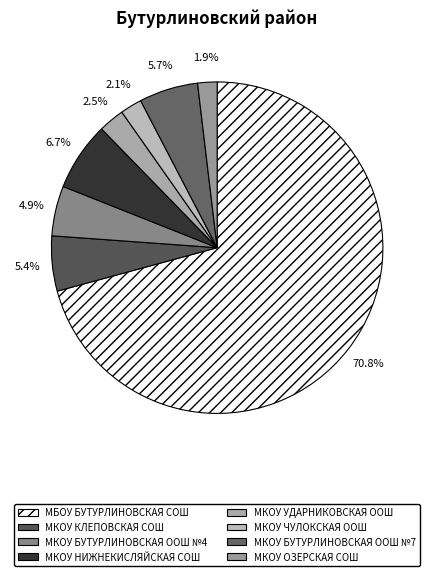

Rank the categories by value from highest to lowest.

МБОУ БУТУРЛИНОВСКАЯ СОШ, МКОУ НИЖНЕКИСЛЯЙСКАЯ СОШ ИМ.ПОЛЯКОВА, МКОУ БУТУРЛИНОВСКАЯ ООШ №7, МКОУ КЛЕПОВСКАЯ СОШ, МКОУ БУТУРЛИНОВСКАЯ ООШ №4, МКОУ УДАРНИКОВСКАЯ ООШ, МКОУ ЧУЛОКСКАЯ ООШ, МКОУ ОЗЕРСКАЯ СОШ ИМ.СЕРГЕЯ АНИКИНА